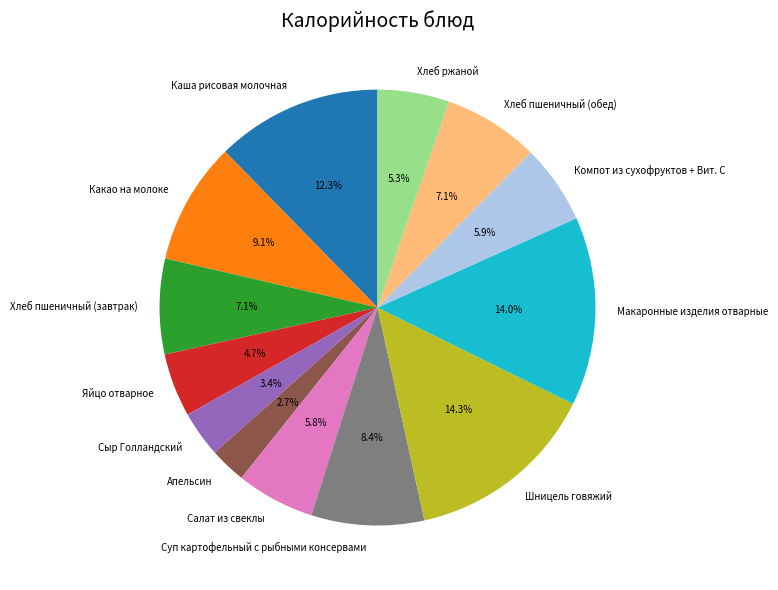

The Суп картофельный с рыбными консервами slice represents 8% of the pie. True or false?

True